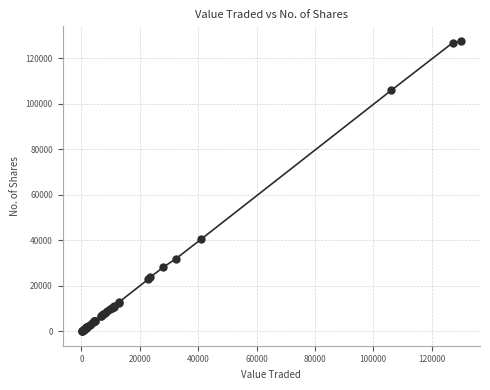

What Y value in the scatter plot is closest to 63836?

40478